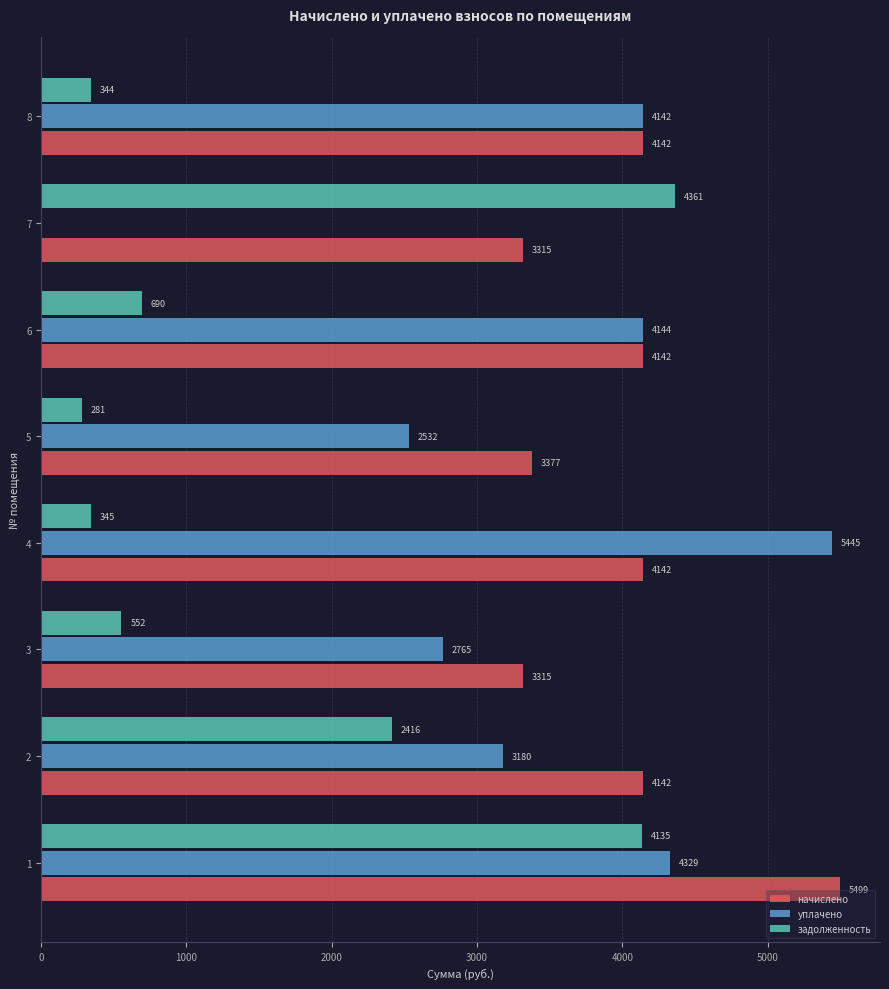

Which series changed the most between 1 and 5?

задолженность